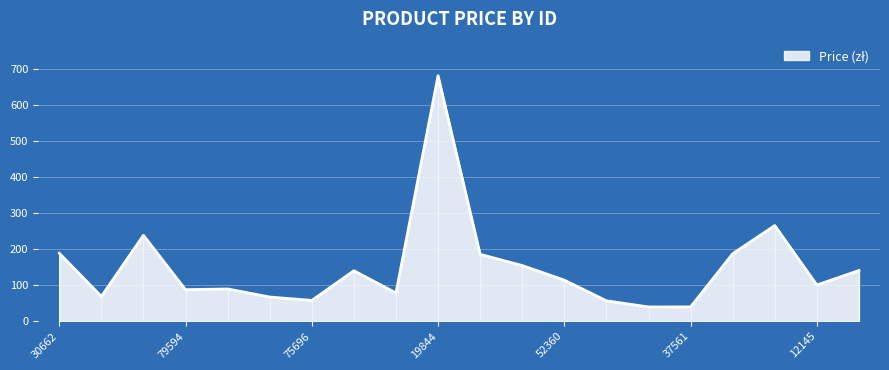

Reading left to right, extract all data points from this chart.

30662=188.9	91588=69.0	34906=238.7	79594=87.7	38125=89.7	14380=67.3	75696=57.9	16064=140.3	20127=78.5	19844=681.8	51811=185.9	99559=154.8	52360=114.2	74358=56.9	73773=39.8	37561=39.9	95506=187.6	74872=265.8	12145=100.7	60996=140.9